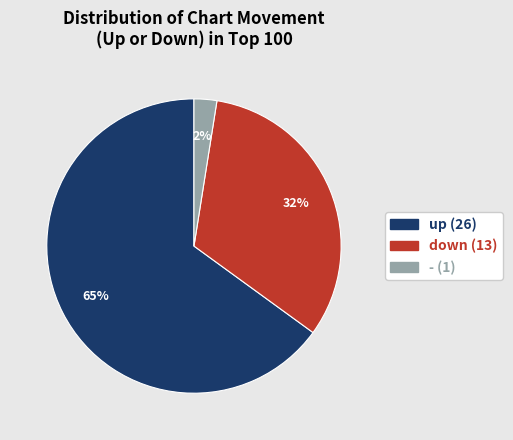

Between down and -, which is larger?

down